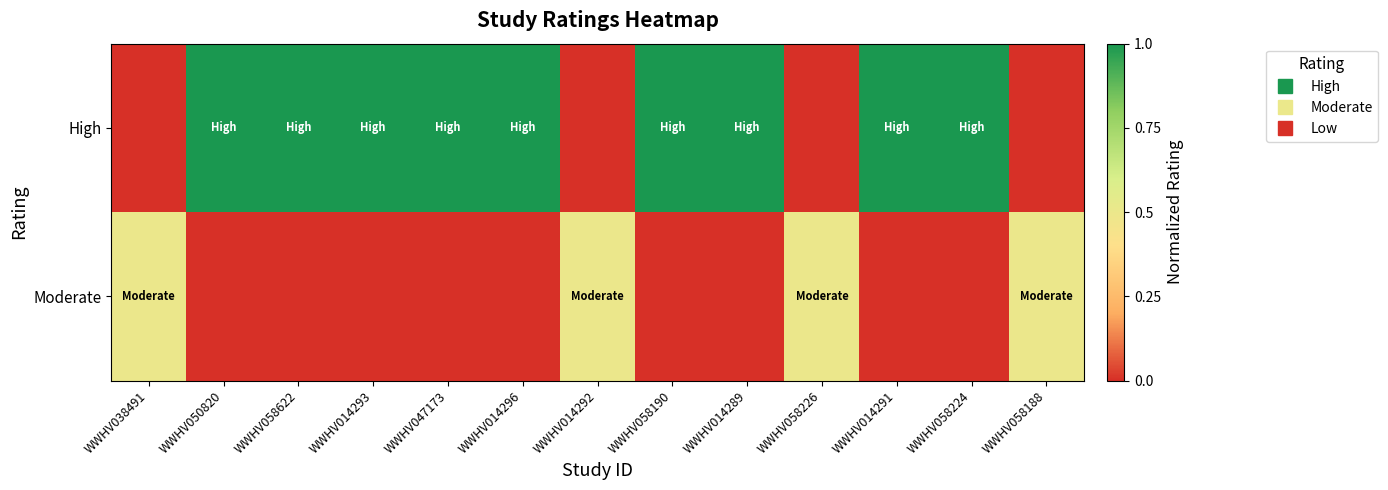

Which label corresponds to the largest value in the chart?

WWHV050820